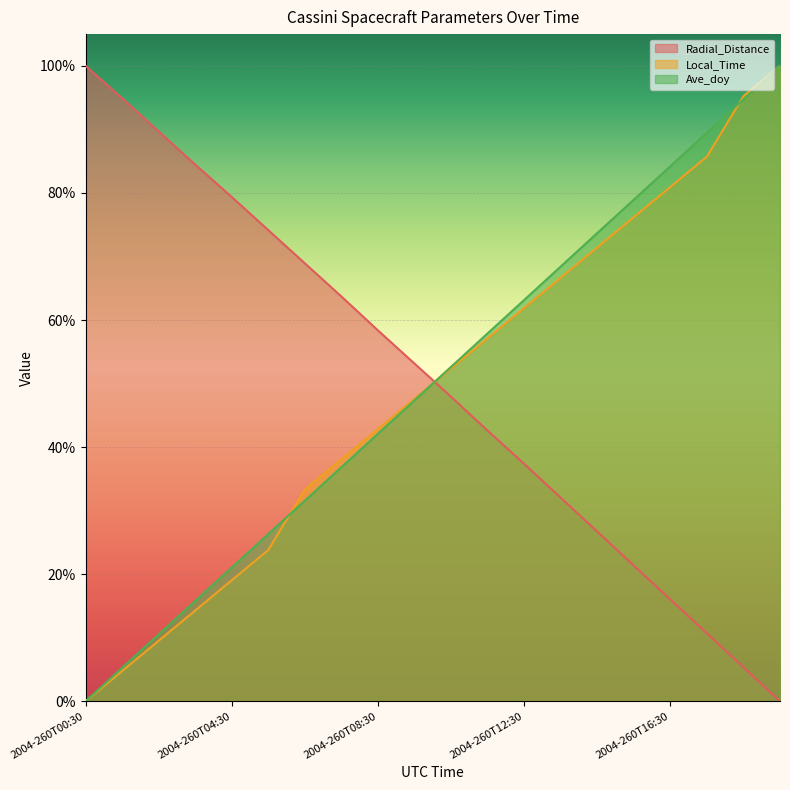

The value of Radial_Distance at 2004-260T03:30 is 0.8. True or false?

True